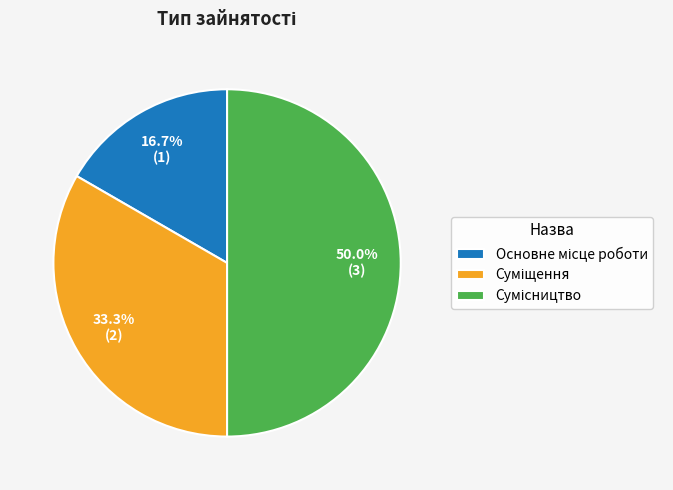

How many segments does this pie chart have?

3